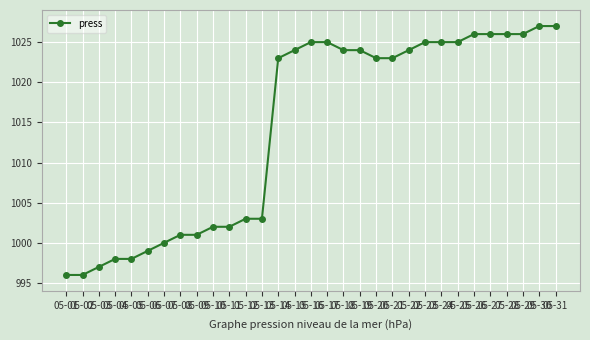

What is the value of the 17th point from the left?

1025